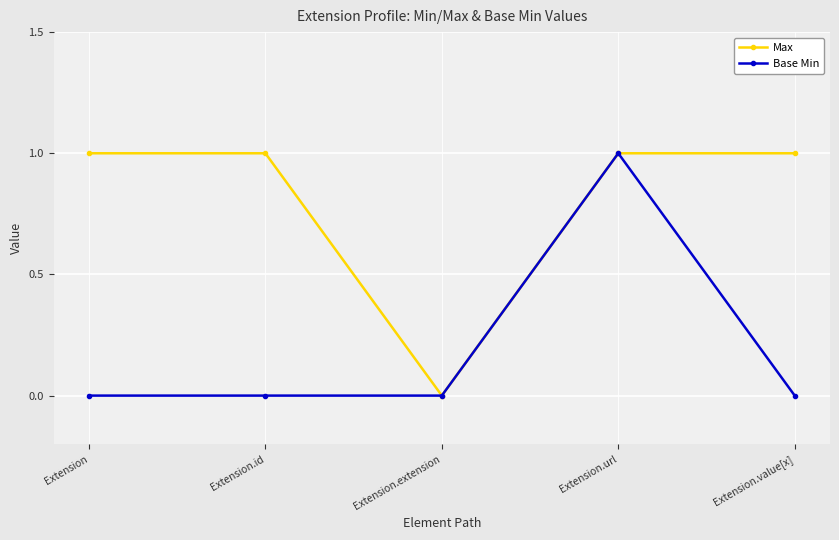

What are all the series names shown in the legend?

Max, Base Min